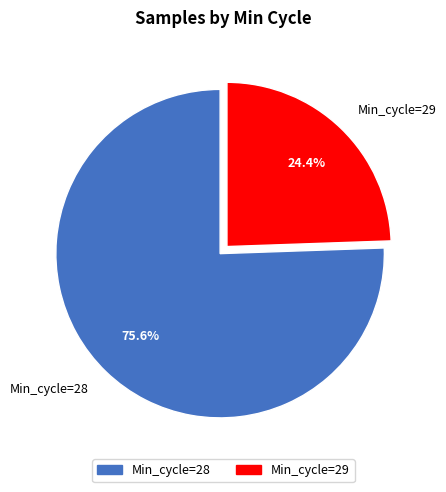

Which category has the biggest portion of the pie?

Min_cycle=28